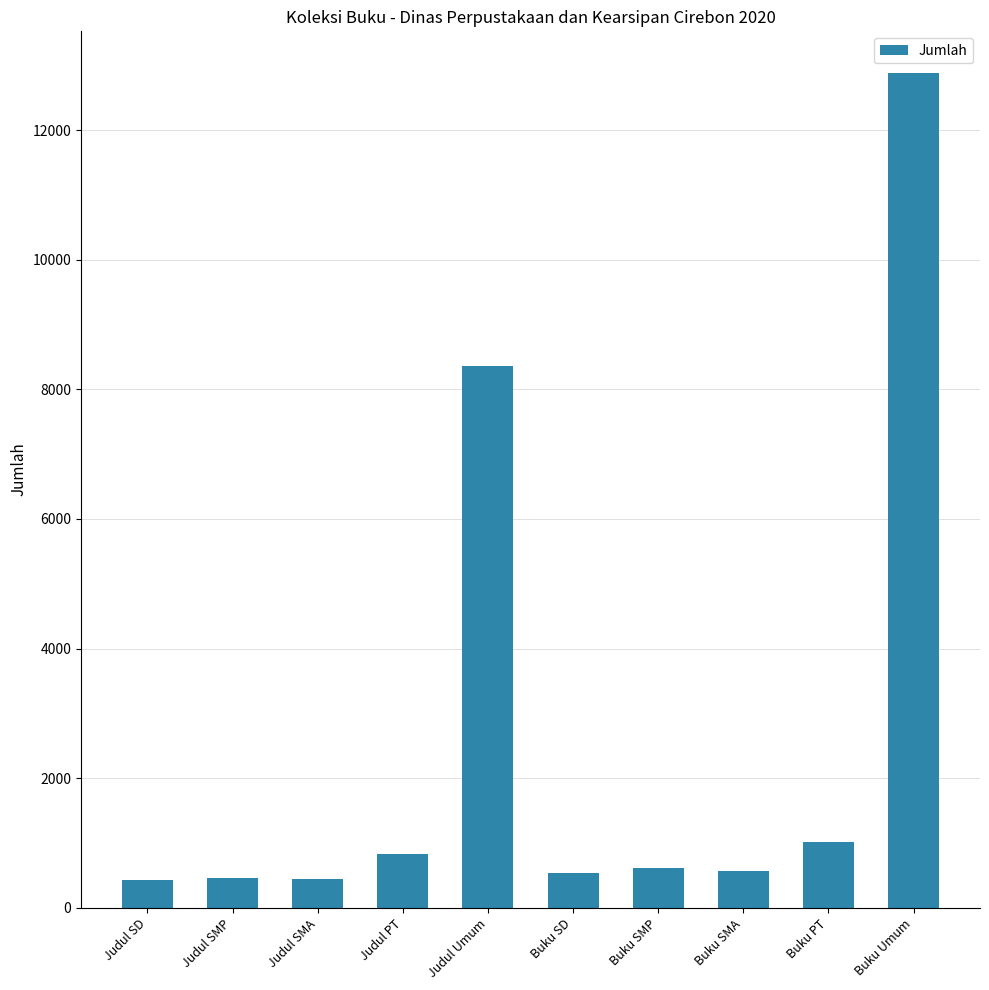

Read the value at Buku PT, to the nearest 100.

1000